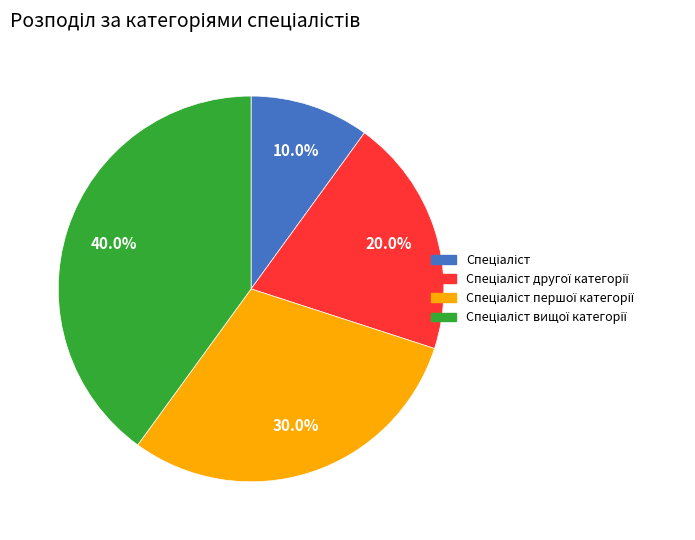

Is there any slice that represents more than half of the pie?

No